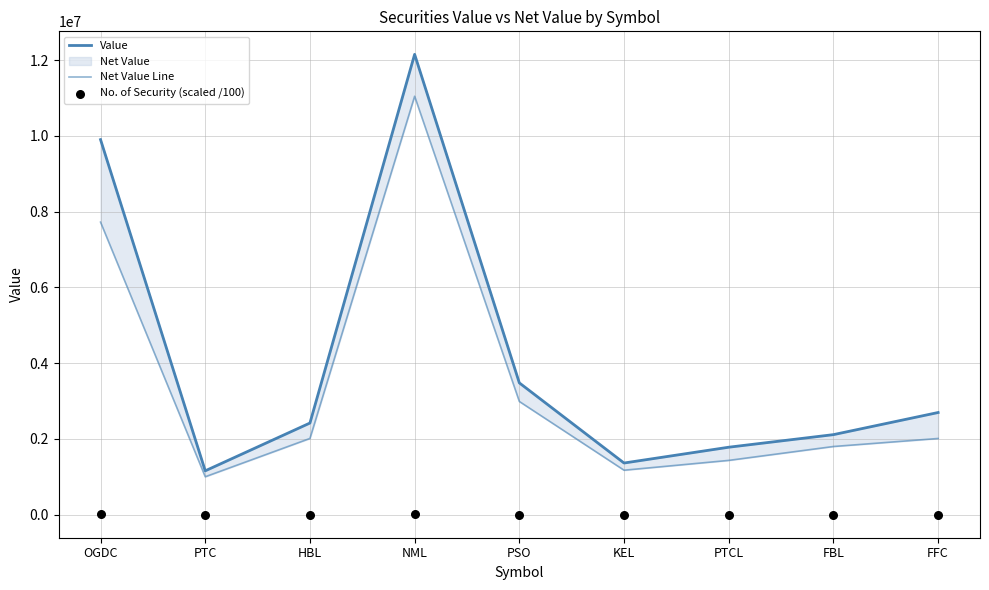

At how many categories does at least one series exceed 10454825?

1